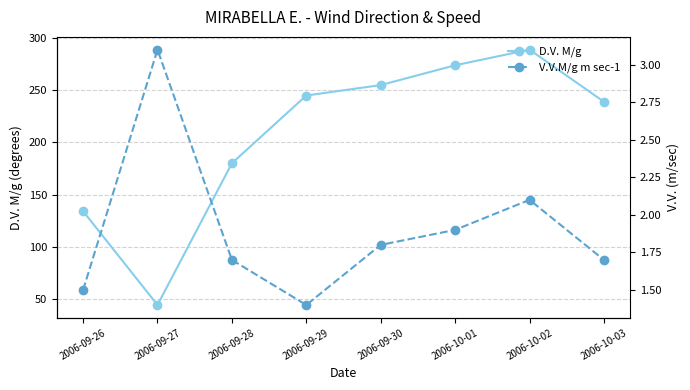

In D.V. M/g, how many points are higher than both neighbors (excluding endpoints)?

1